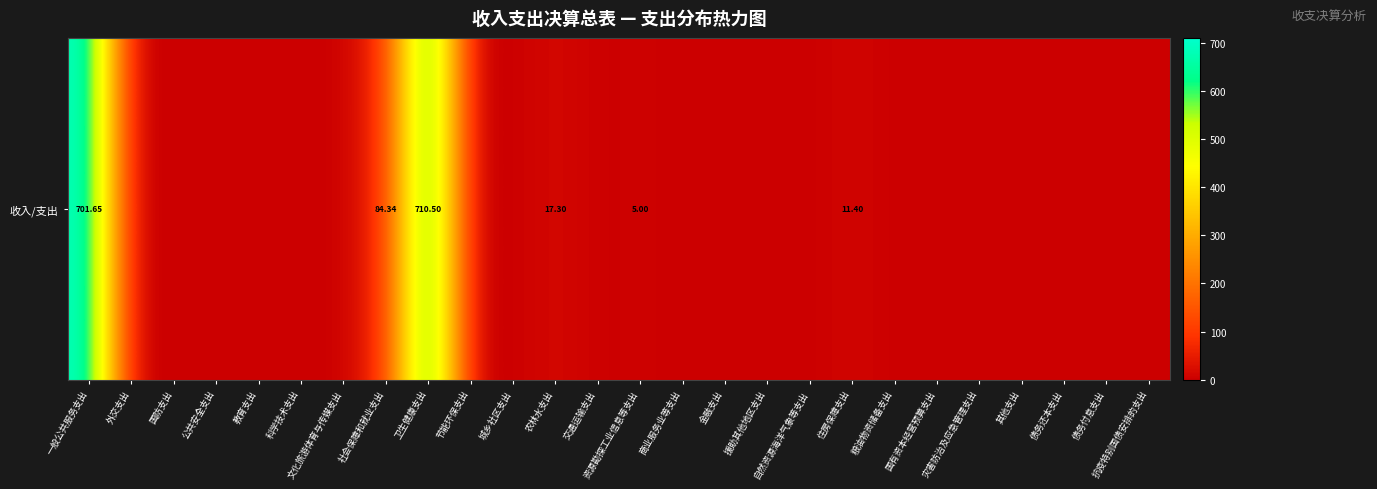

How many distinct data groups are displayed?

1